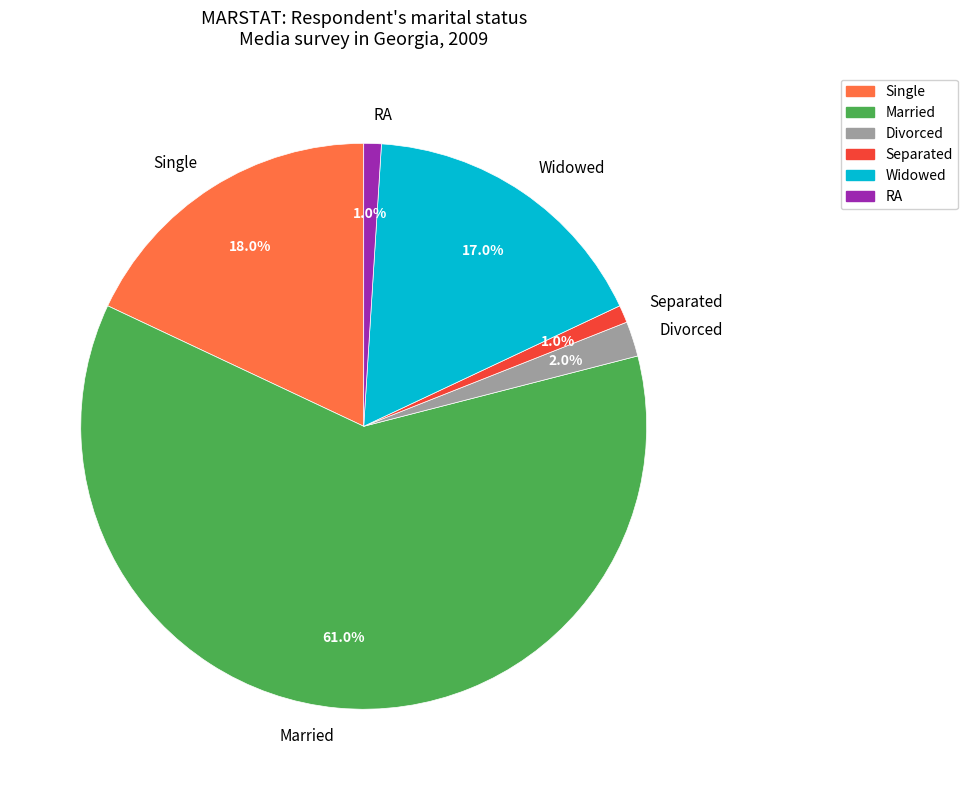

What portion of the pie excludes Divorced?

98.0%